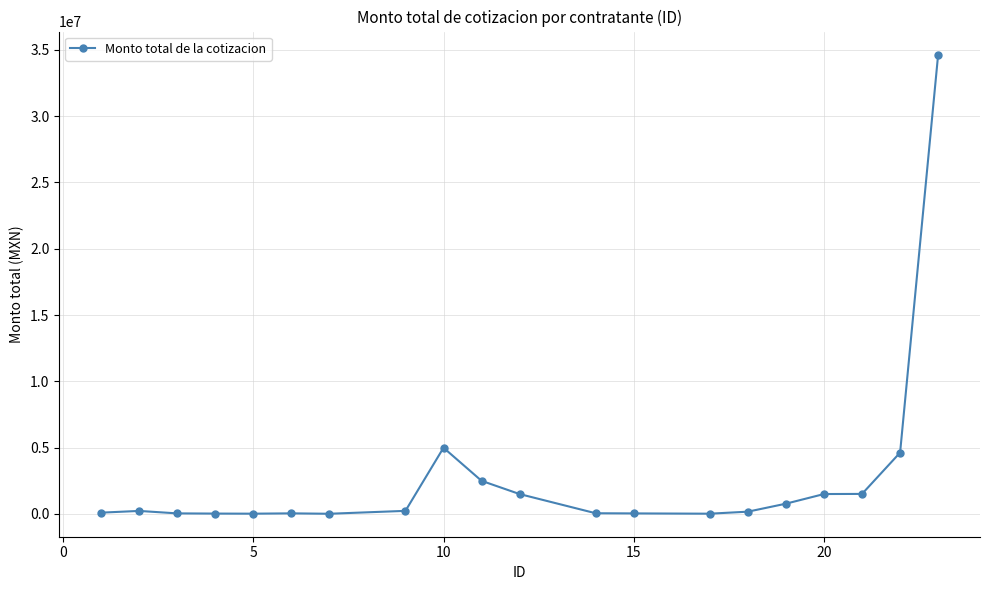

What is the difference between the maximum and minimum values?

34634642.0